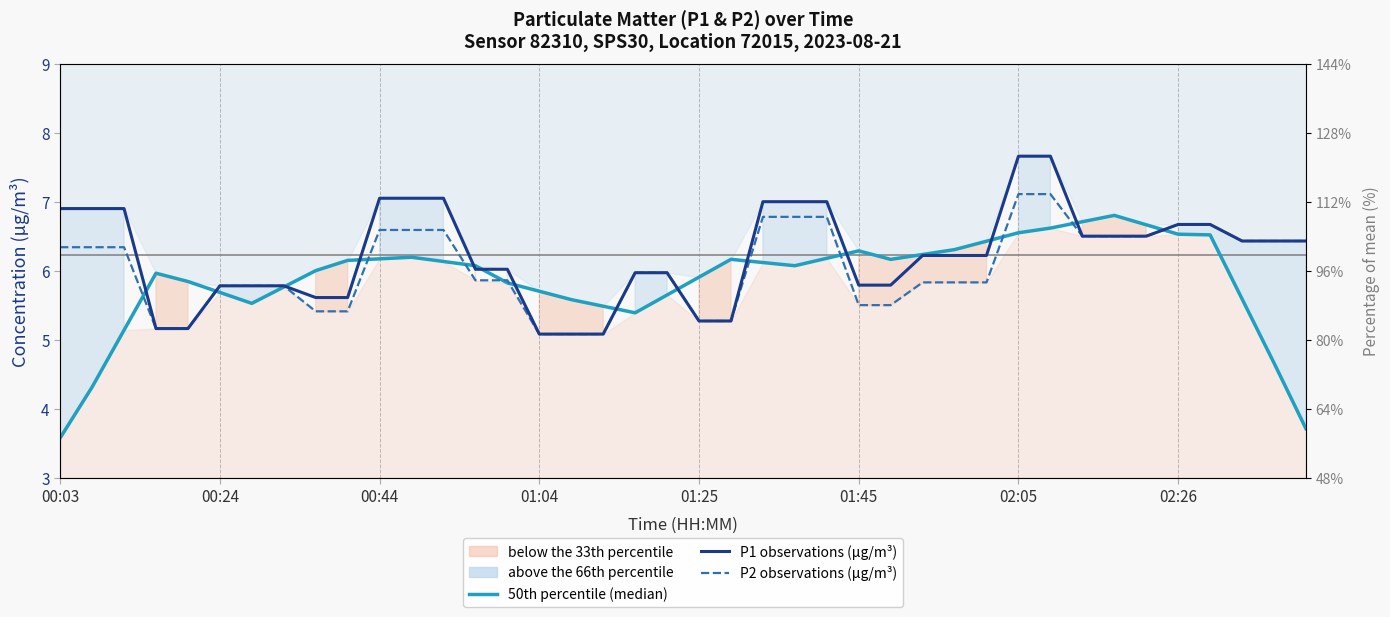

Which series has the largest range (max minus min)?

50th percentile (median)